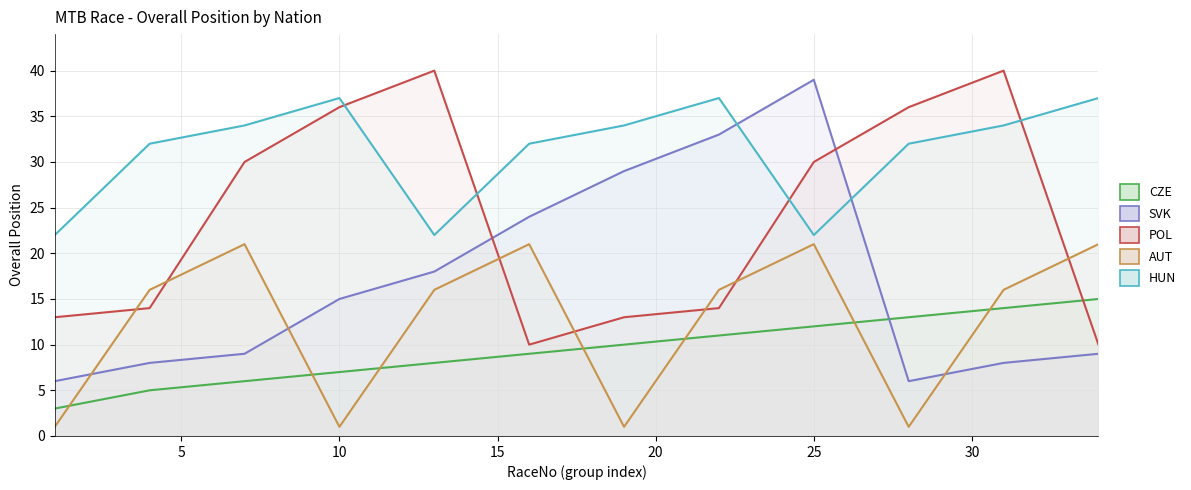

What is the value of the CZE point at the 6th from the left?

9